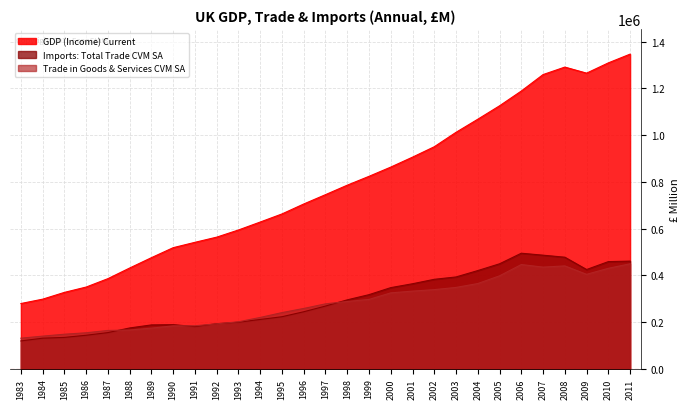

Reading left to right, what are all the values shown in this chart?

GDP (Income) Current: 1983=279241	1984=297876	1985=326882	1986=349743	1987=385696	1988=431207	1989=475471	1990=518212	1991=541131	1992=563288	1993=593908	1994=627924	1995=662565	1996=705122	1997=745063	1998=785603	1999=823511	2000=863048	2001=905606	2002=950130	2003=1011858	2004=1067880	2005=1125300	2006=1188499	2007=1258924	2008=1290945	2009=1265010	2010=1308961	2011=1346424
Trade in Goods & Services CVM SA: 1983=130885	1984=139708	1985=147886	1986=154043	1987=163982	1988=165803	1989=173992	1990=183698	1991=184002	1992=192338	1993=201091	1994=219649	1995=240397	1996=258155	1997=277860	1998=287940	1999=296795	2000=324832	2001=332312	2002=338690	2003=348134	2004=364749	2005=397780	2006=446086	2007=435019	2008=440259	2009=404161	2010=429936	2011=449314
Imports: Total Trade CVM SA: 1983=119181	1984=130950	1985=134248	1986=143476	1987=154858	1988=174711	1989=187720	1990=188830	1991=180567	1992=192812	1993=199214	1994=211037	1995=222736	1996=244047	1997=268363	1998=294976	1999=317185	2000=347282	2001=363874	2002=382875	2003=392942	2004=420284	2005=449267	2006=494481	2007=486074	2008=477429	2009=424763	2010=458596	2011=460755